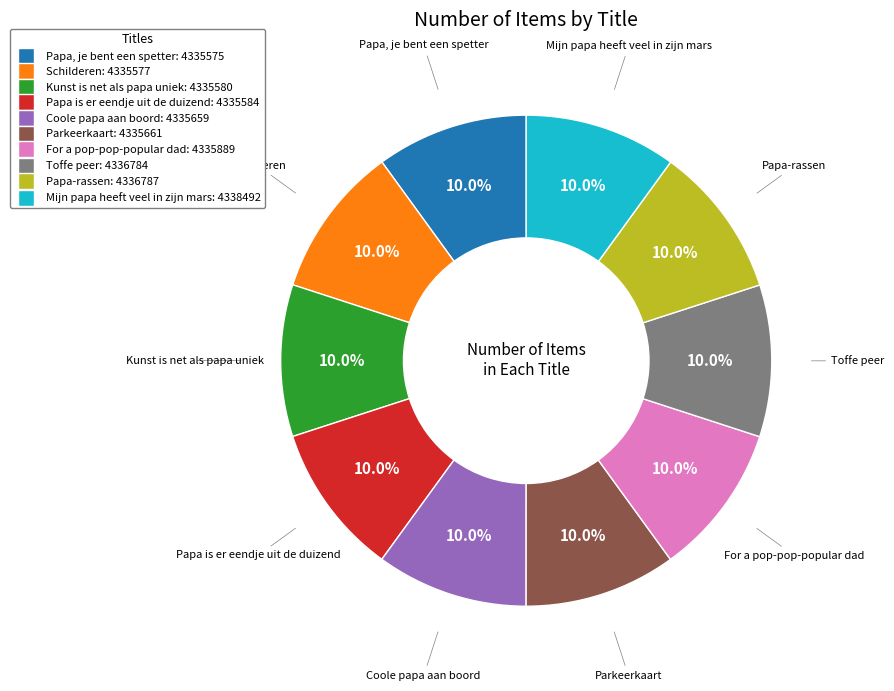

How many slices are in this pie chart?

10